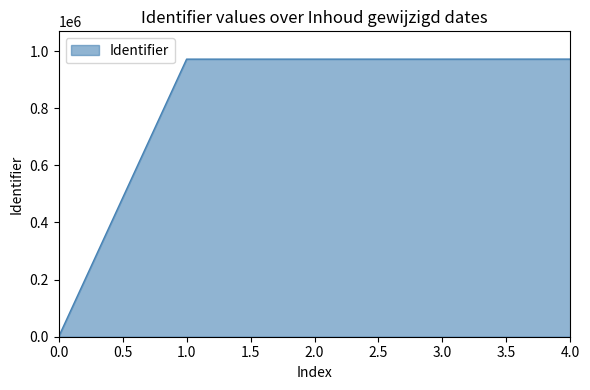

What is the maximum value shown in the chart?

972018